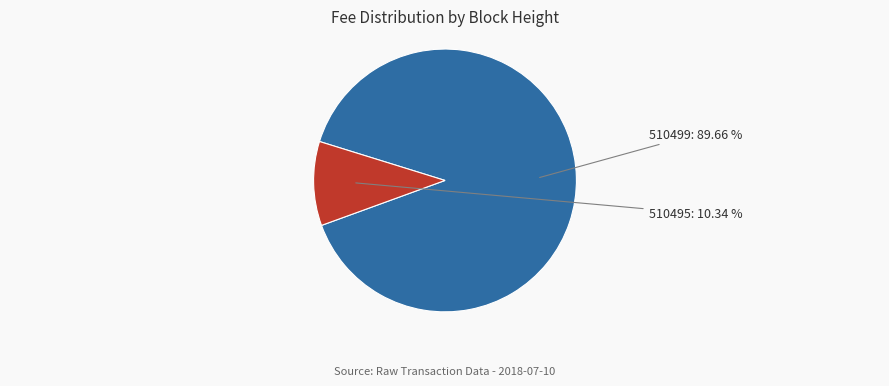

Is there a majority slice in this chart?

Yes